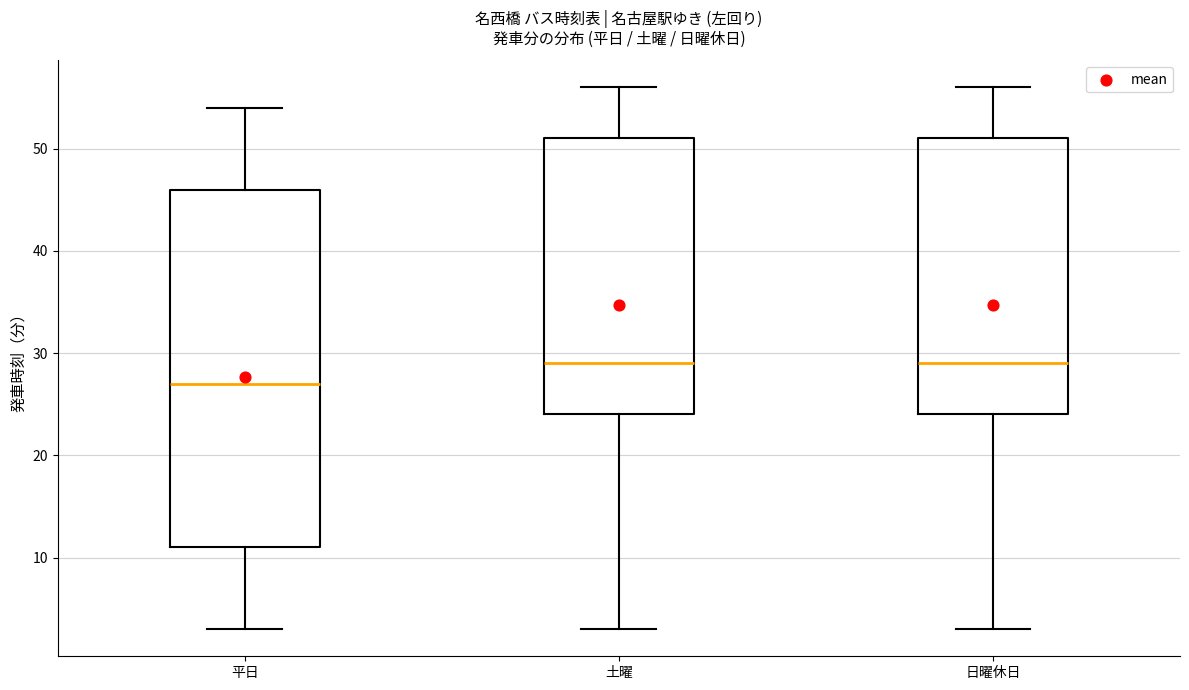

Reading left to right, read every box against the y-axis: the position of its median line, the range the box covers, and the ends of its whiskers. The values are not printed on the chart, so give them approximately, as read against the axis.

平日: median 27, box 11 to 46, whiskers 3 to 54
土曜: median 29, box 24 to 51, whiskers 3 to 56
日曜休日: median 29, box 24 to 51, whiskers 3 to 56